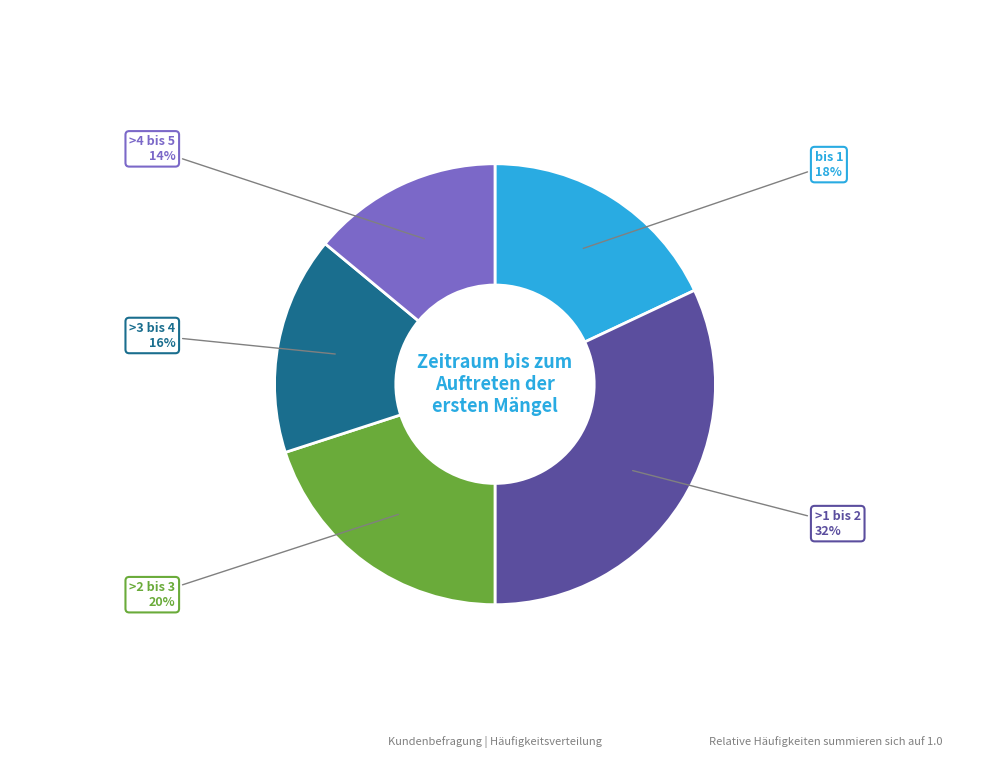

Rank the categories by value from lowest to highest.

>4 bis 5, >3 bis 4, bis 1, >2 bis 3, >1 bis 2